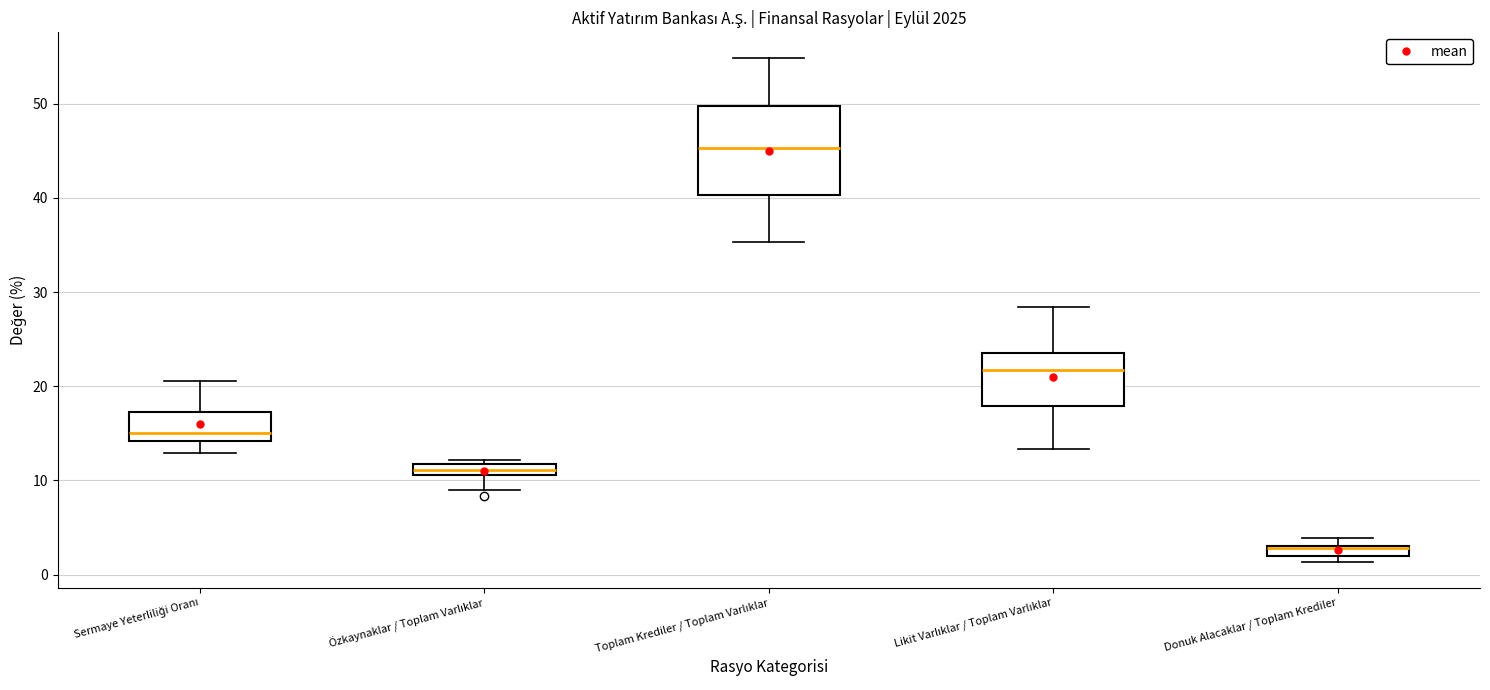

Comparing the boxes themselves (not the whiskers), which one is the tallest?

Toplam Krediler / Toplam Varlıklar